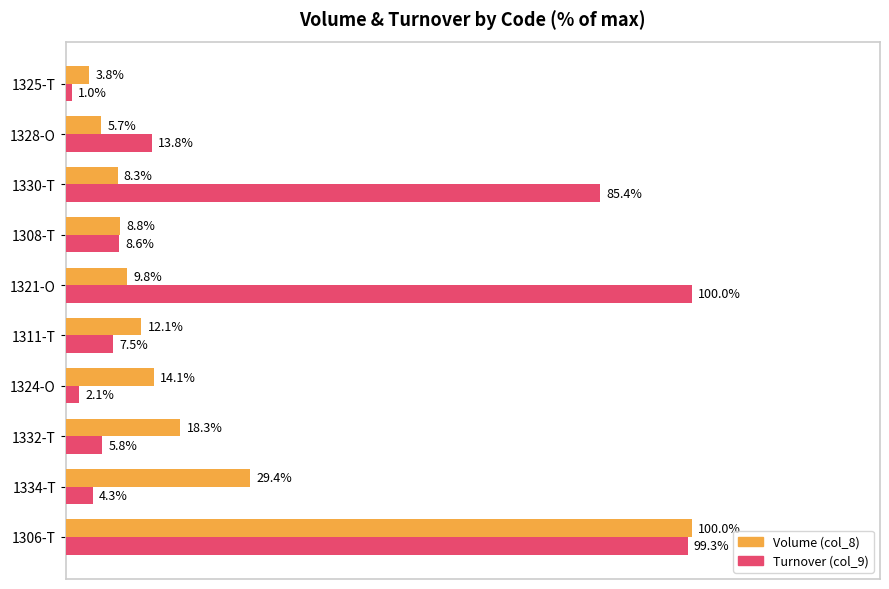

Where is Volume (col_8) nearest to the value 51?

1334-T